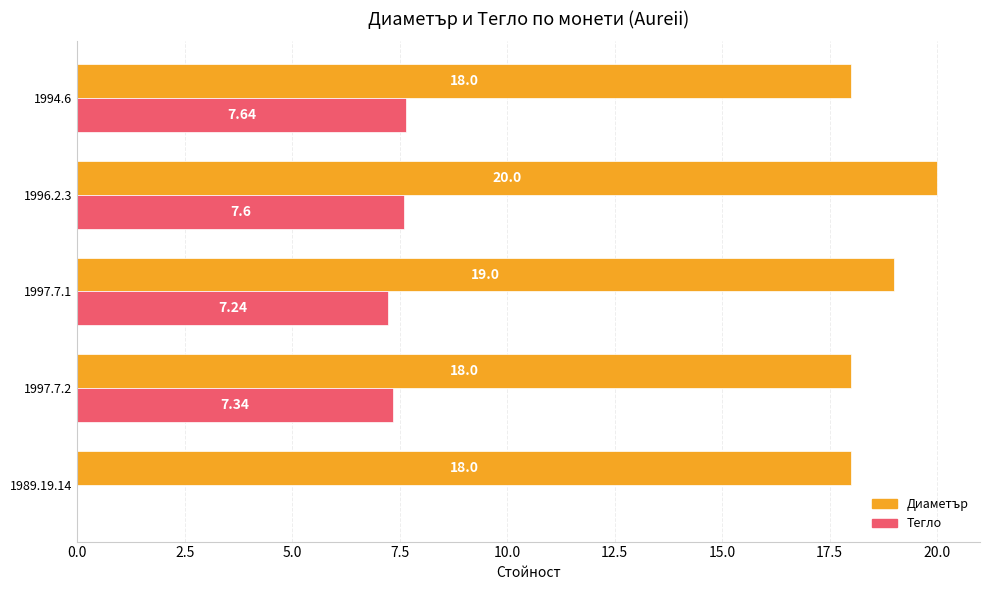

What is the average value of the Диаметър series?

18.6